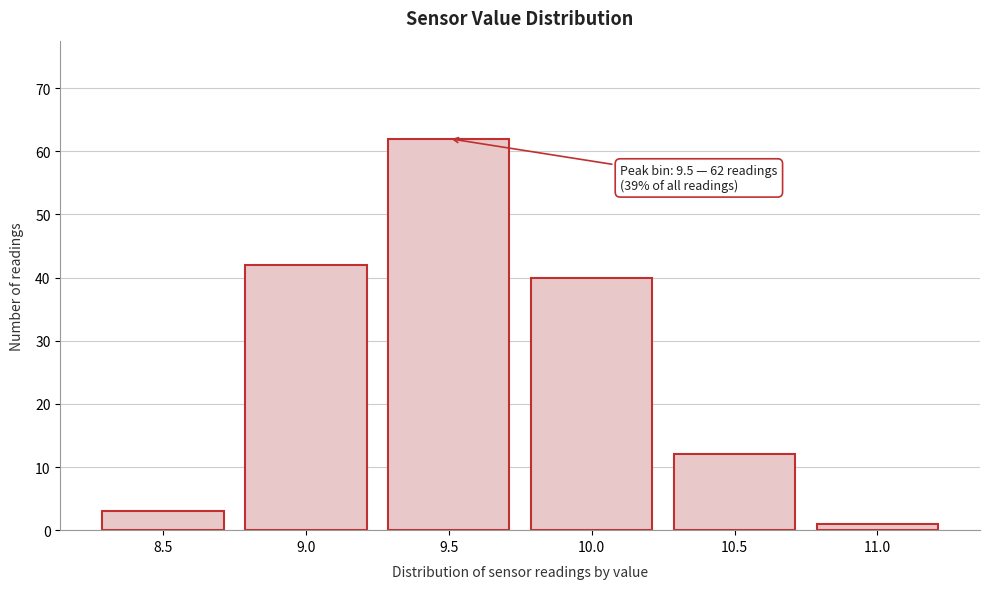

Reading right to left, transcribe all the data shown in this chart.

11.0=1	10.5=12	10.0=40	9.5=62	9.0=42	8.5=3